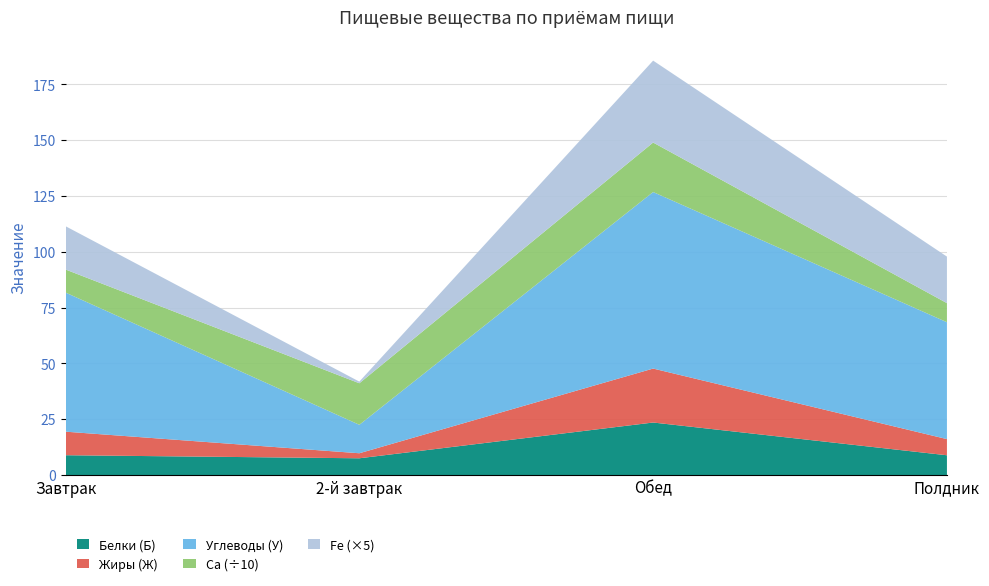

Is it true that Белки (Б) equals 23.5 at Обед?

True